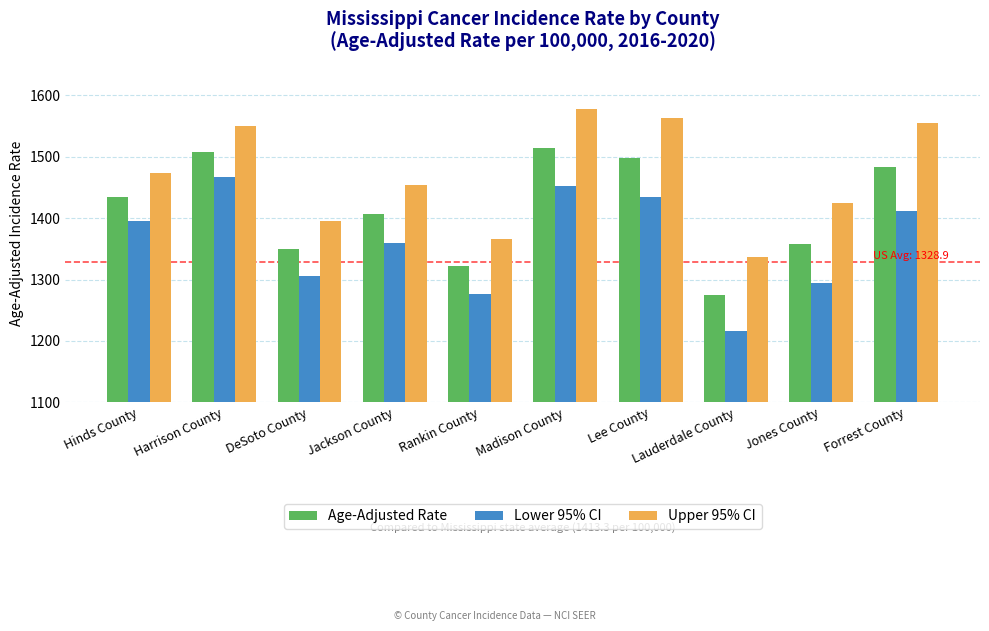

At which category is the sum across all series the highest?

Madison County